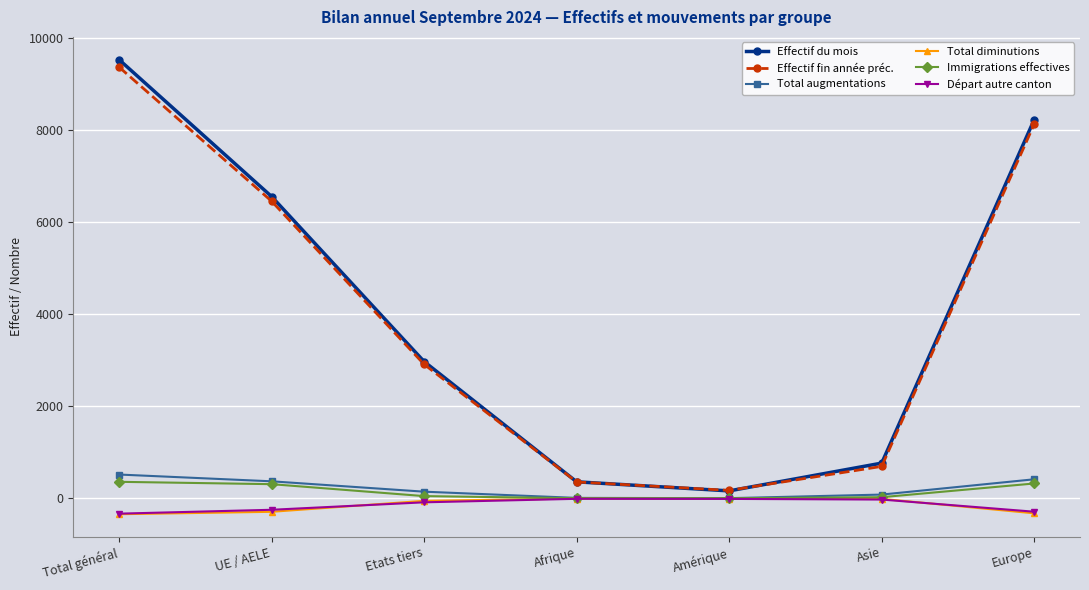

At which category is the sum across all series the highest?

Total général